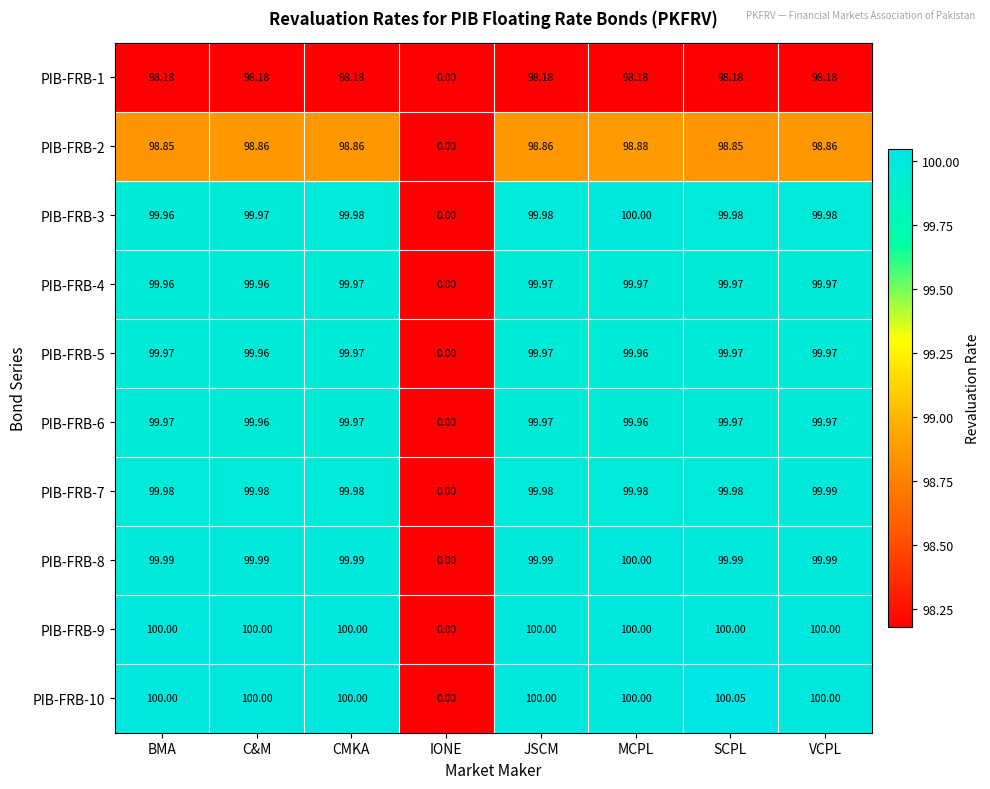

Is the value of PIB-FRB-9 at IONE greater than the value of PIB-FRB-10 at JSCM?

No